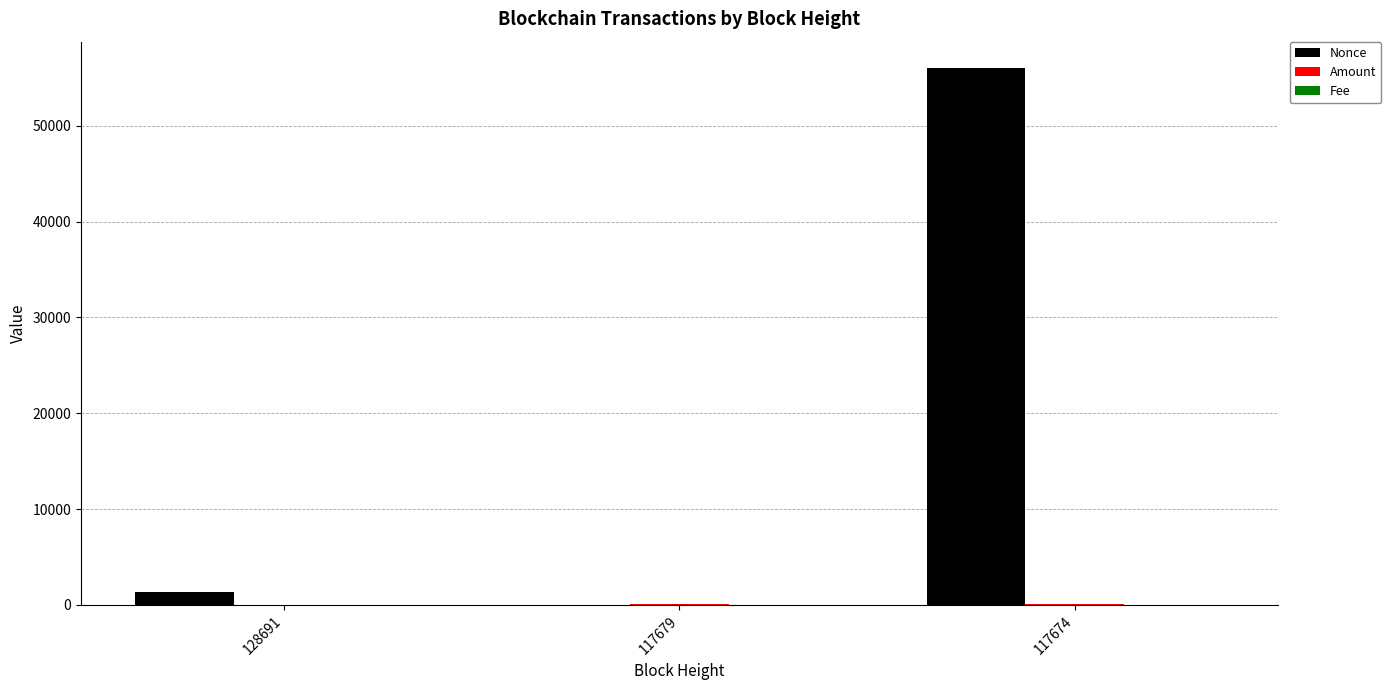

At which category is the sum across all series the highest?

117674